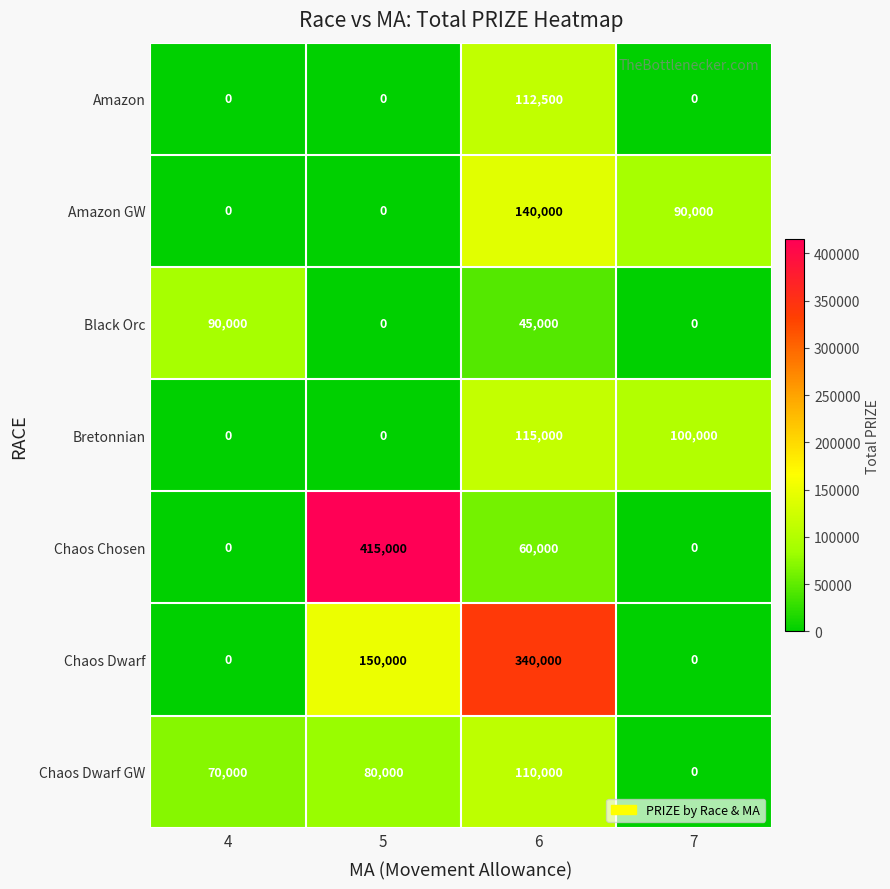

What is the spread (max minus min) of values at 6?

295000